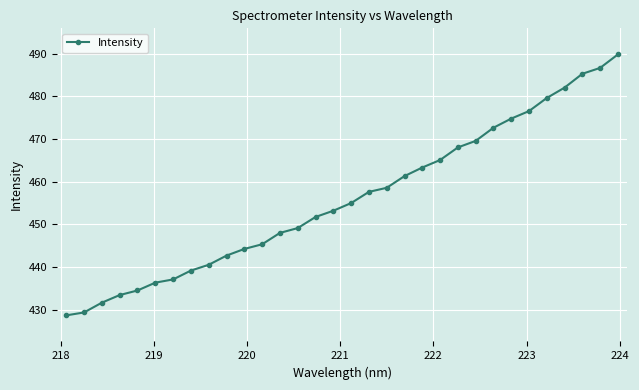

What is the minimum value shown in the chart?

428.7